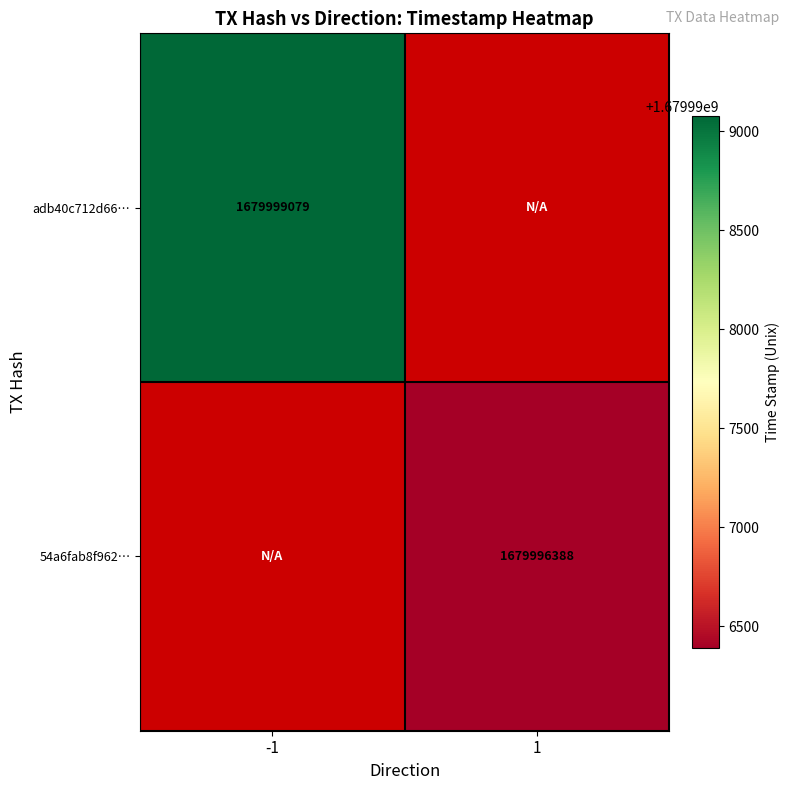

Is the value of 54a6fab8f962… at 1 greater than the value of adb40c712d66… at -1?

No